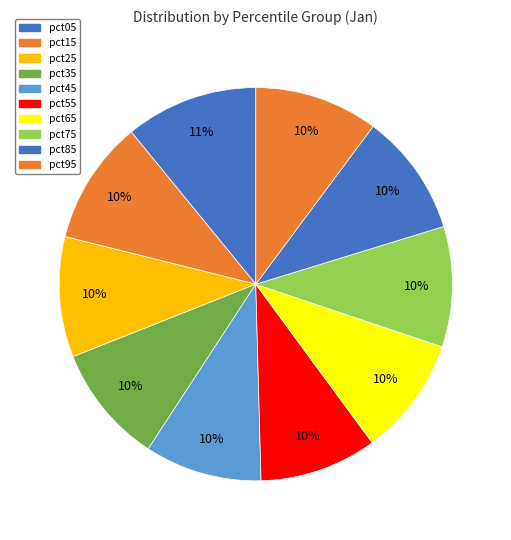

Approximately how many times larger is the value at pct65 compared to pct15?

1.0